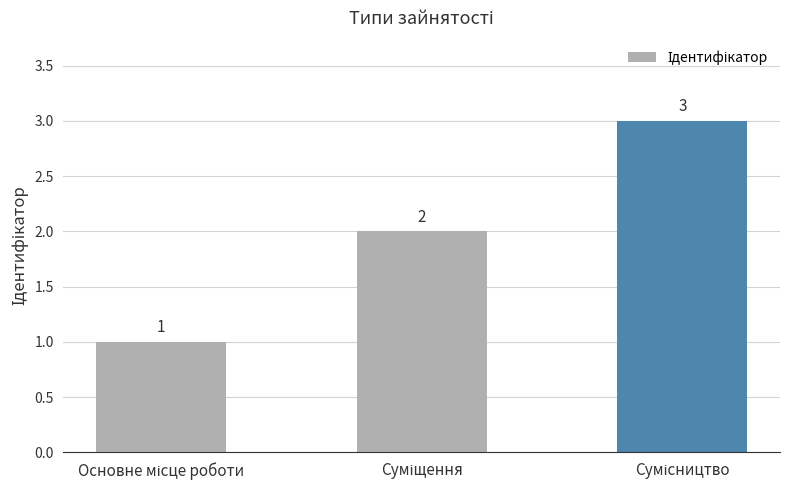

What is the sum of all values?

6